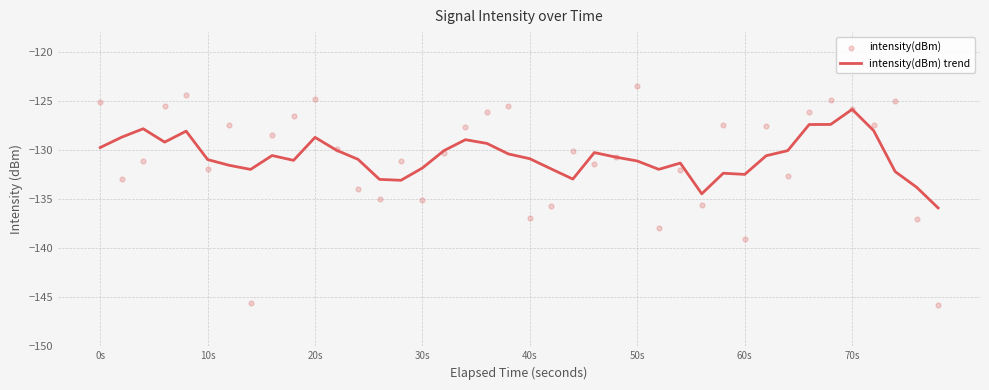

What is the highest value of the intensity(dBm) trend series?

-125.9